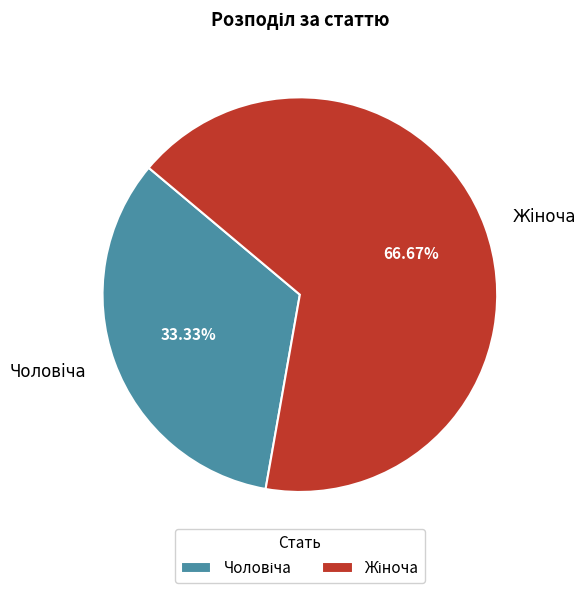

Does any single category account for the majority?

Yes